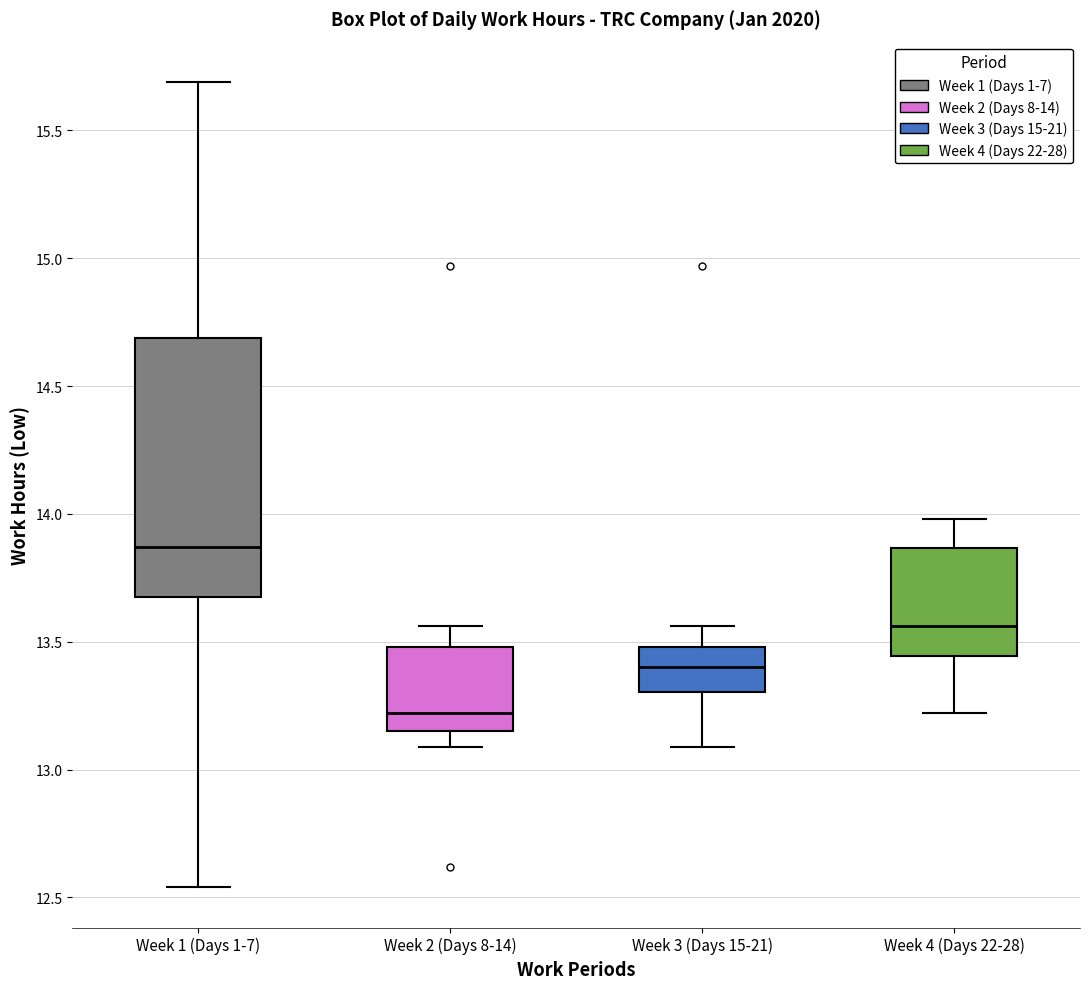

Reading left to right, transcribe this box plot: for each box, give where its median line is, the range the box spans, and where its two whiskers end, as read against the y-axis. The values are not printed on the chart, so give them approximately, as read against the axis.

Week 1 (Days 1-7): median 13.85, box 13.70 to 14.70, whiskers 12.55 to 15.70
Week 2 (Days 8-14): median 13.20, box 13.15 to 13.50, whiskers 13.10 to 13.55
Week 3 (Days 15-21): median 13.40, box 13.30 to 13.50, whiskers 13.10 to 13.55
Week 4 (Days 22-28): median 13.55, box 13.45 to 13.85, whiskers 13.20 to 14.00